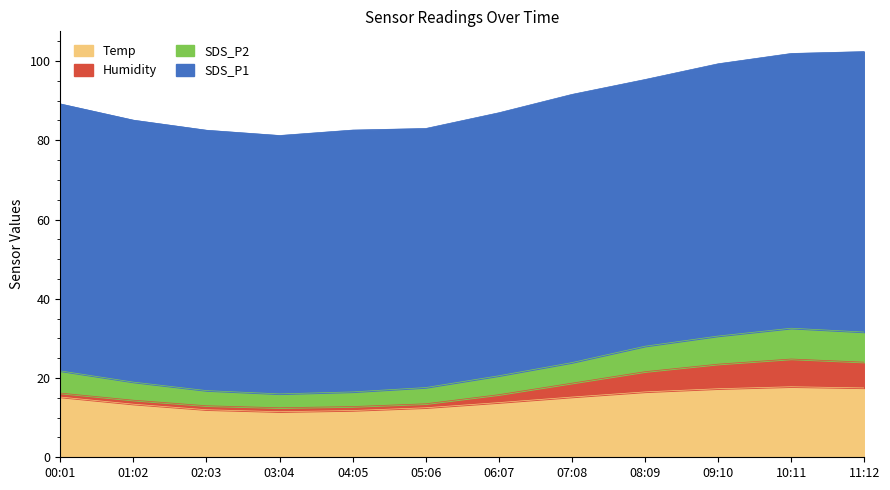

What is the total value across all series at 09:10?

99.3